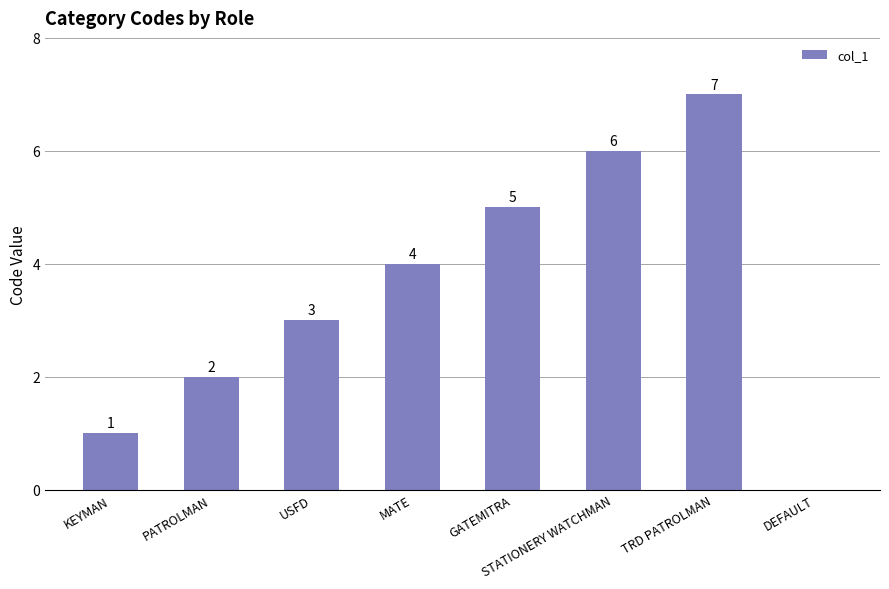

What is the sum of the values at USFD and STATIONERY WATCHMAN?

9